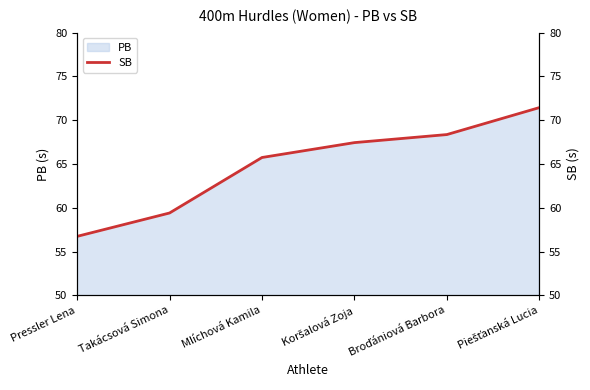

Which label corresponds to the smallest value in the chart?

Pressler Lena